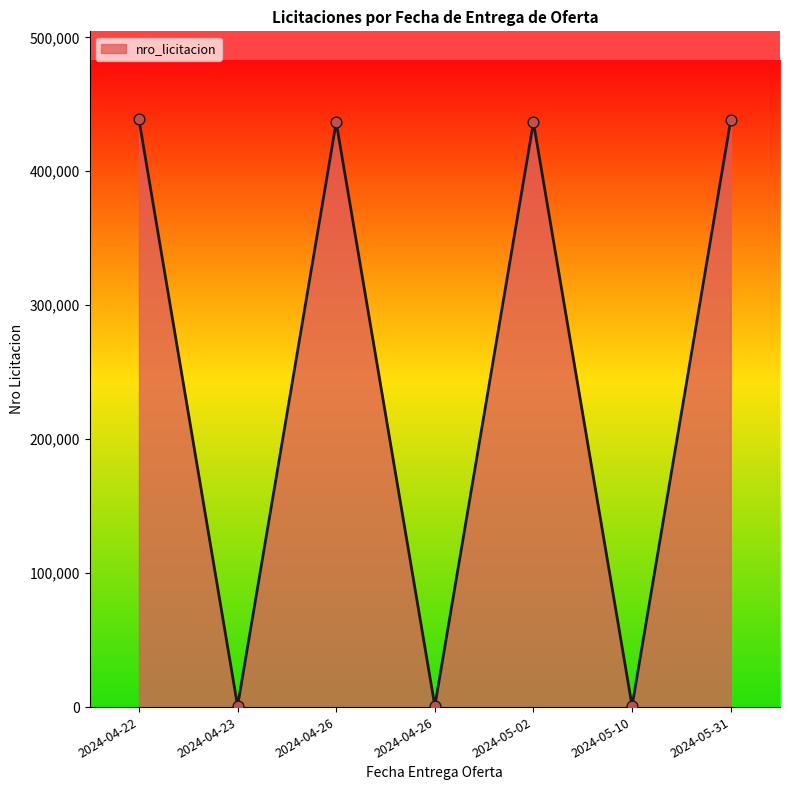

Count the number of data series in this chart.

1